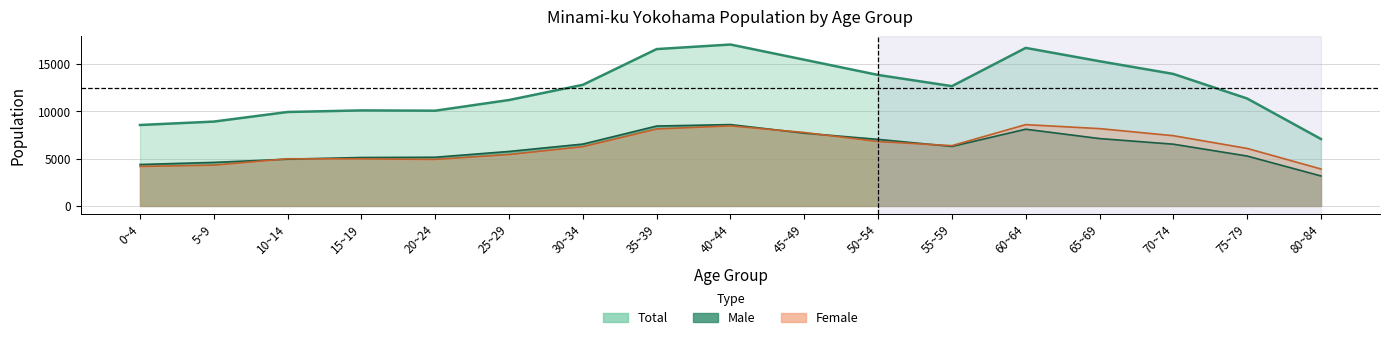

Is the value of Female at 45~49 greater than the value of Total at 5~9?

No